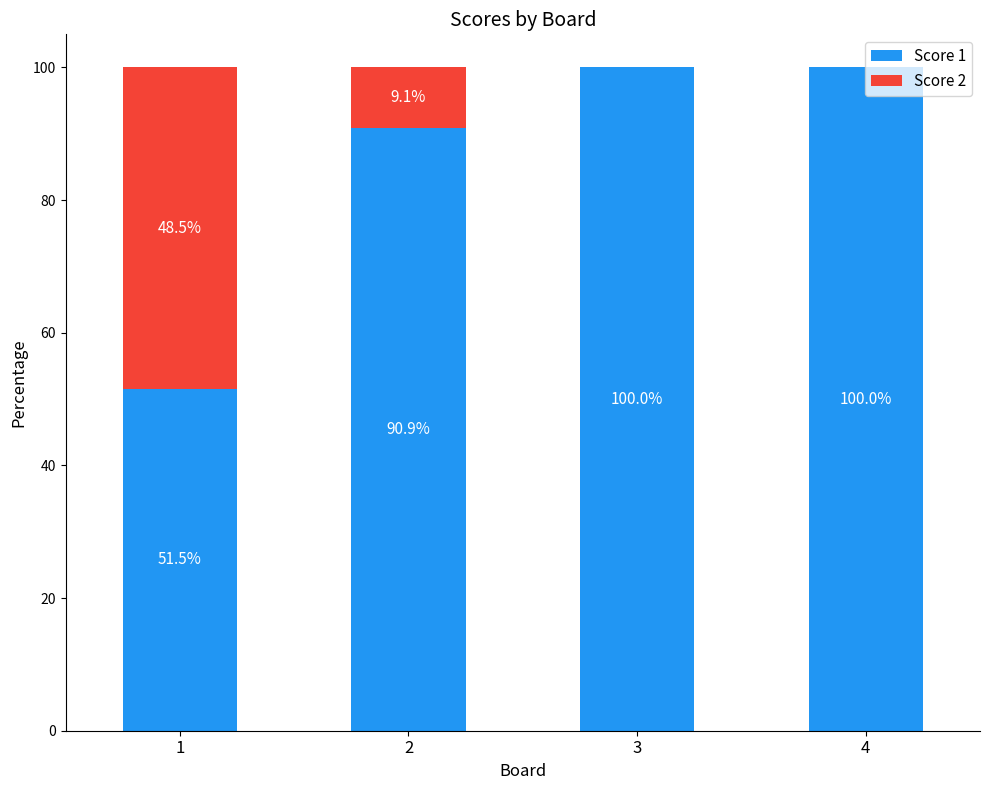

What is the sum of all Score 1 values?

342.4